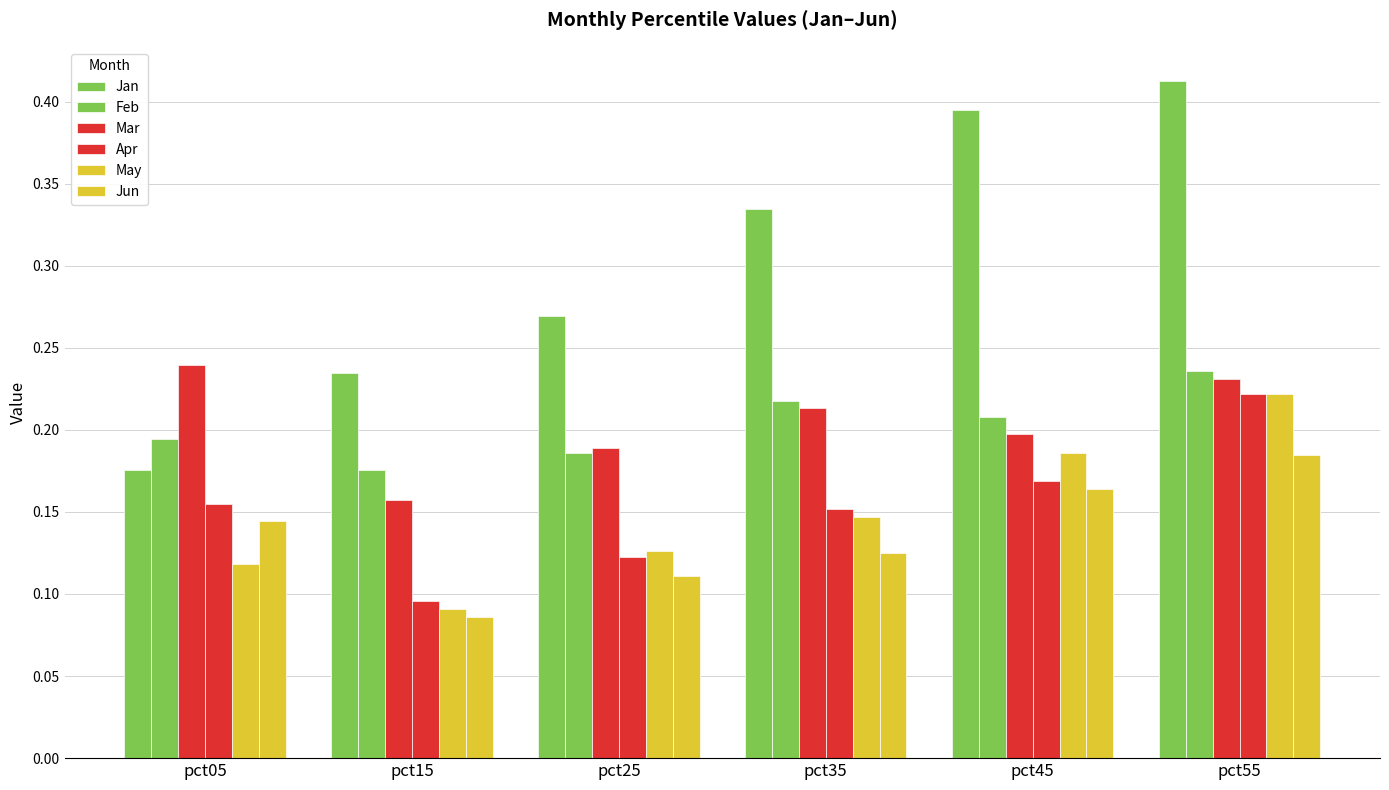

How many groups of bars are there?

6